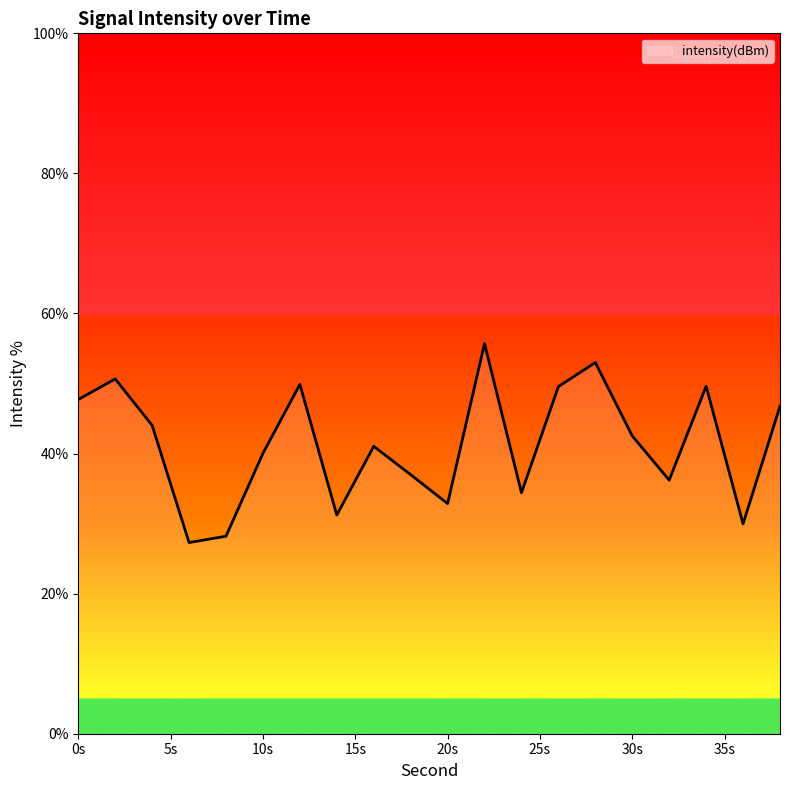

What is the difference between the maximum and minimum values?

28.4